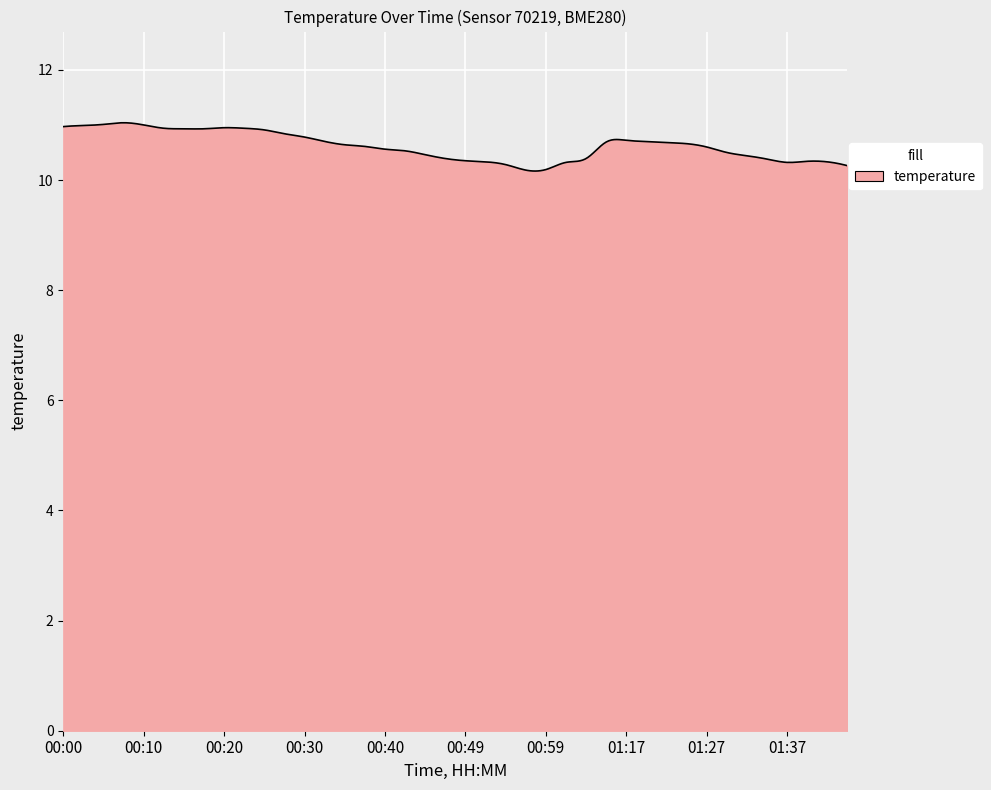

What is the difference between the maximum and minimum values?

0.9